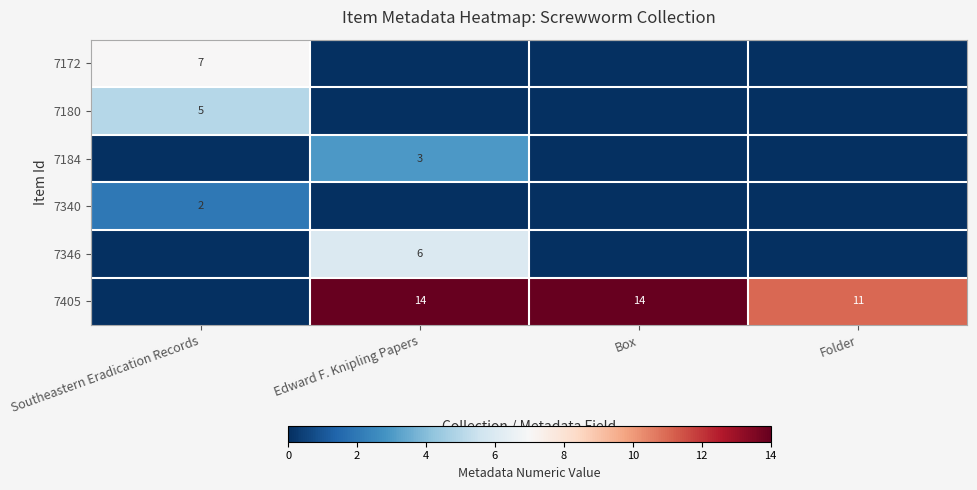

The 7405 series shows 17 at Folder. True or false?

False